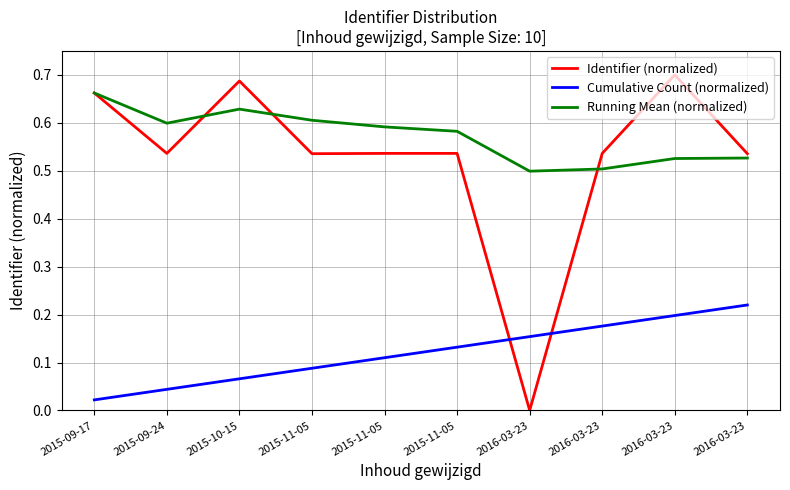

Does the chart display data point markers on the line(s)?

No